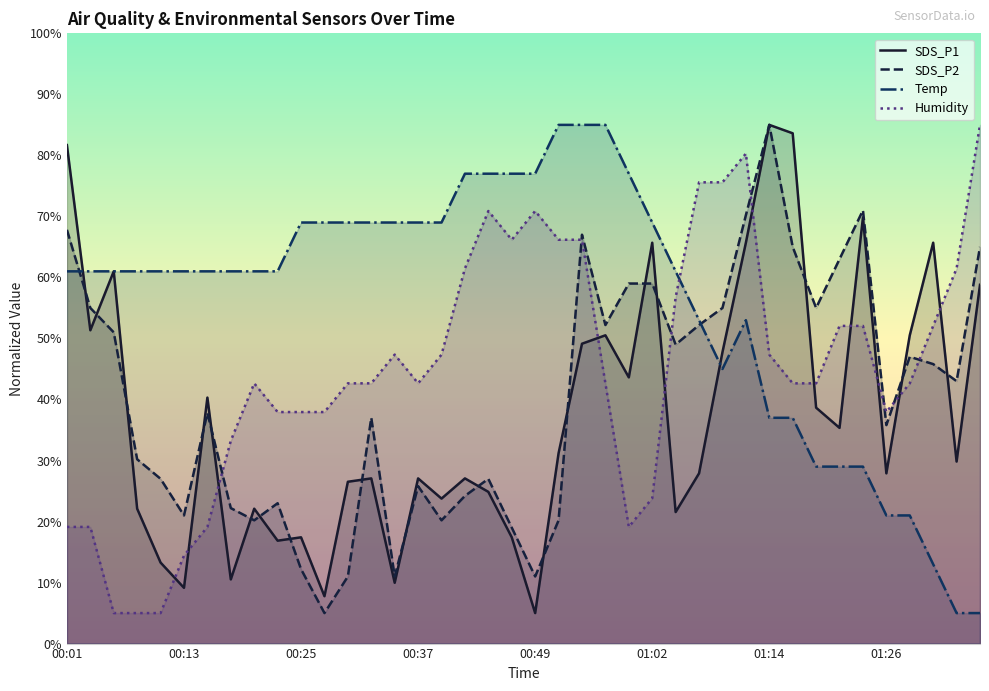

How many interior local peaks does the SDS_P2 series have?

9